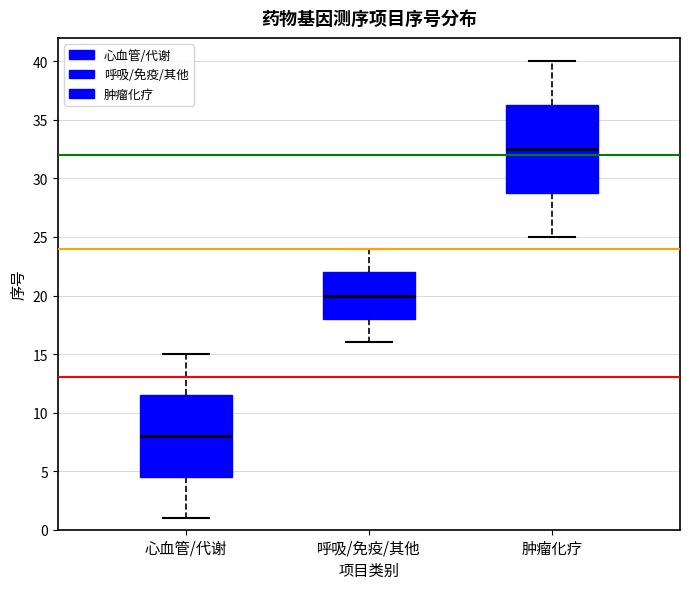

Reading left to right, transcribe this box plot: for each box, give where its median line is, the range the box spans, and where its two whiskers end, as read against the y-axis. The values are not printed on the chart, so give them approximately, as read against the axis.

心血管/代谢: median 8.0, box 4.5 to 11.5, whiskers 1.0 to 15.0
呼吸/免疫/其他: median 20.0, box 18.0 to 22.0, whiskers 16.0 to 24.0
肿瘤化疗: median 32.5, box 29.0 to 36.5, whiskers 25.0 to 40.0